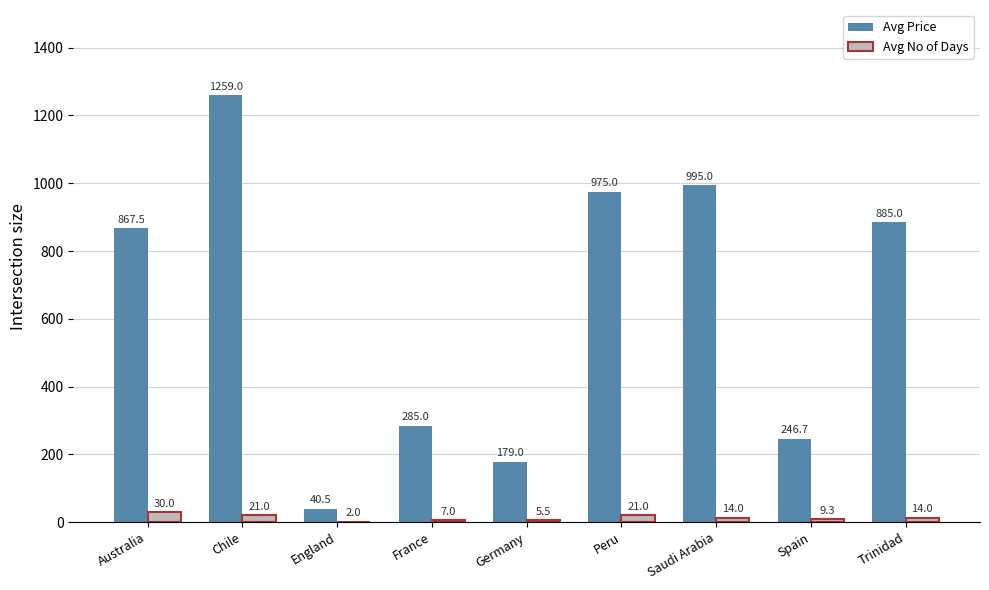

Read the Avg No of Days value at France.

7.0